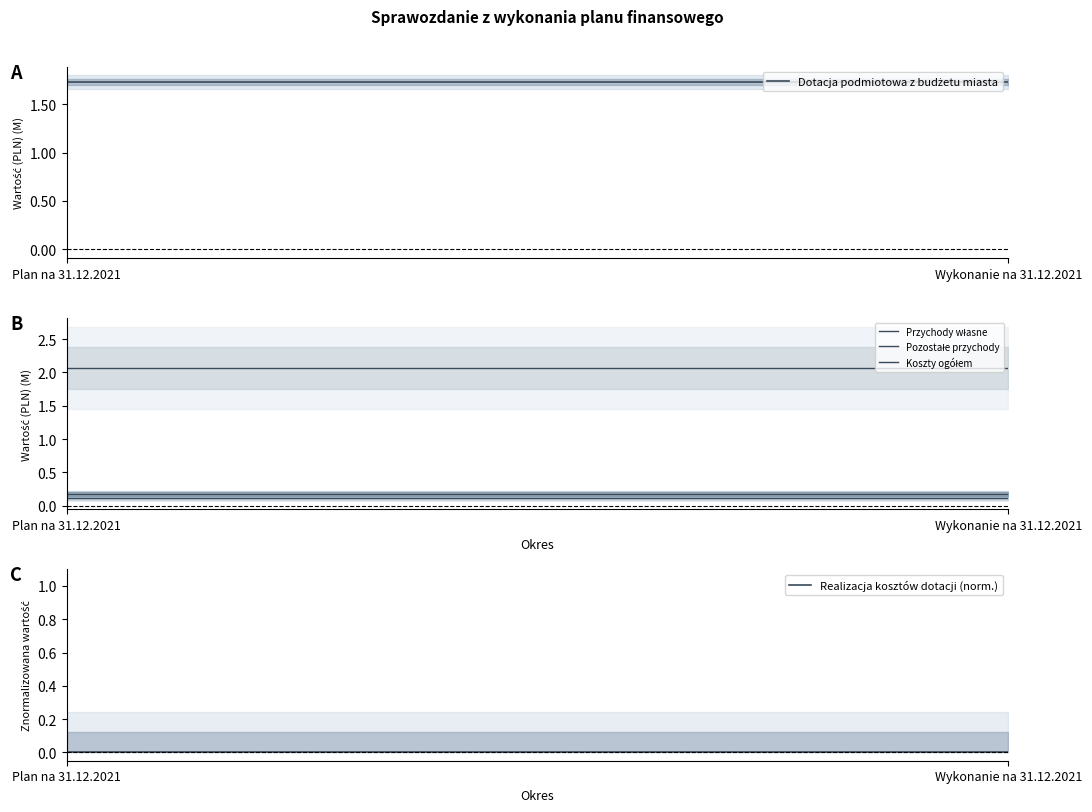

What is the label of the 2nd point from the right?

Plan na 31.12.2021